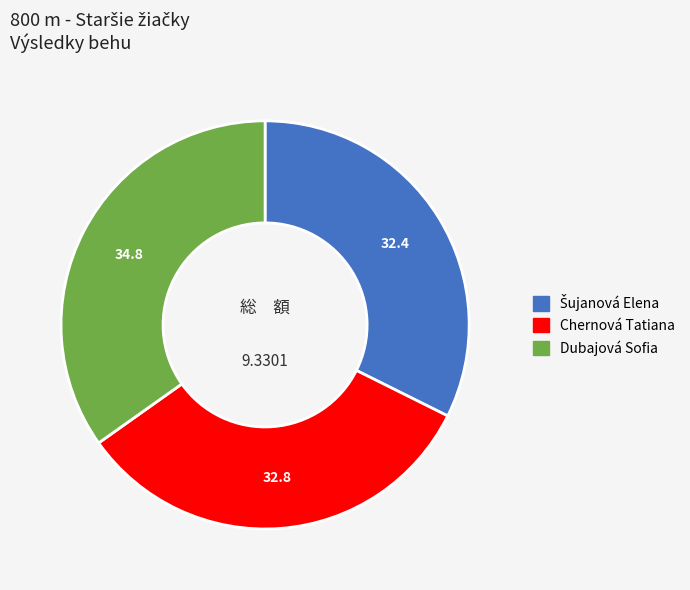

Combined, do Dubajová Sofia and Chernová Tatiana account for over 50%?

Yes